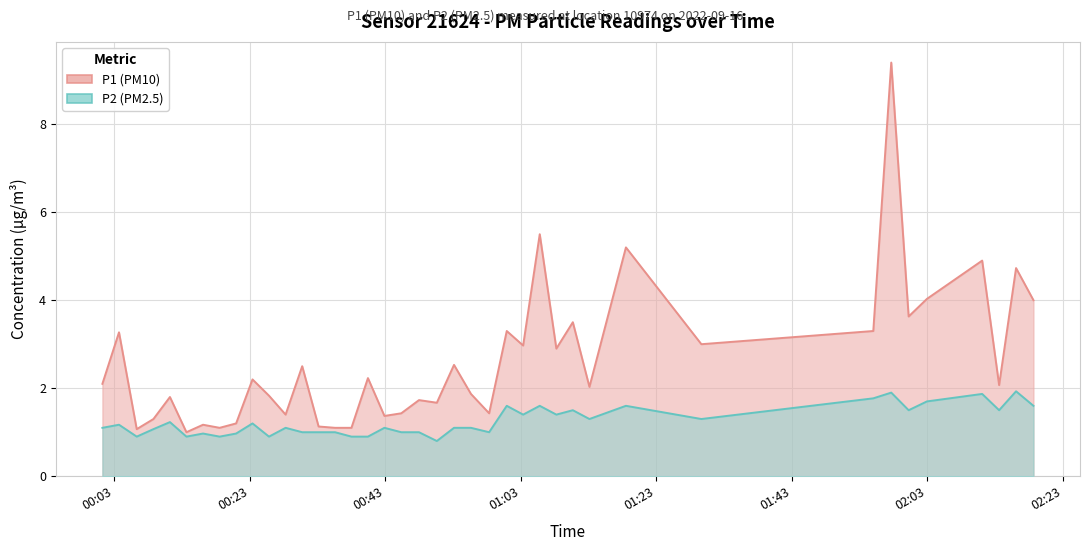

Which category has the highest value in the P2 series?

2022-09-16T02:16:04